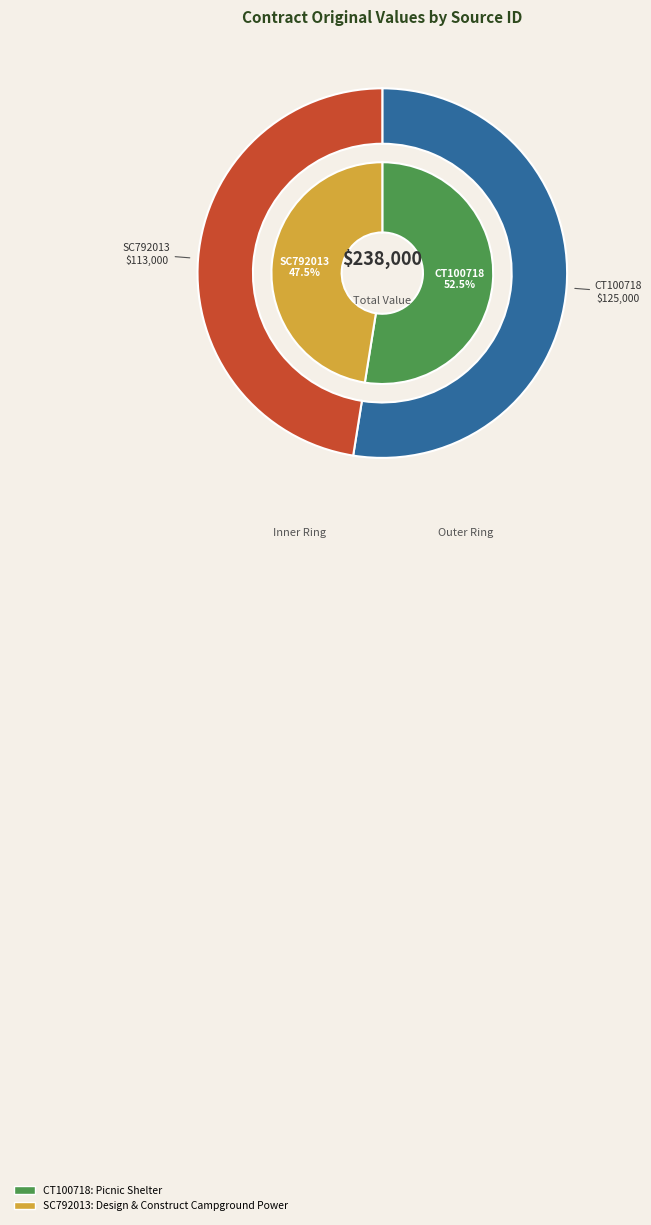

What is the change in value from CT100718 to SC792013?

-12000